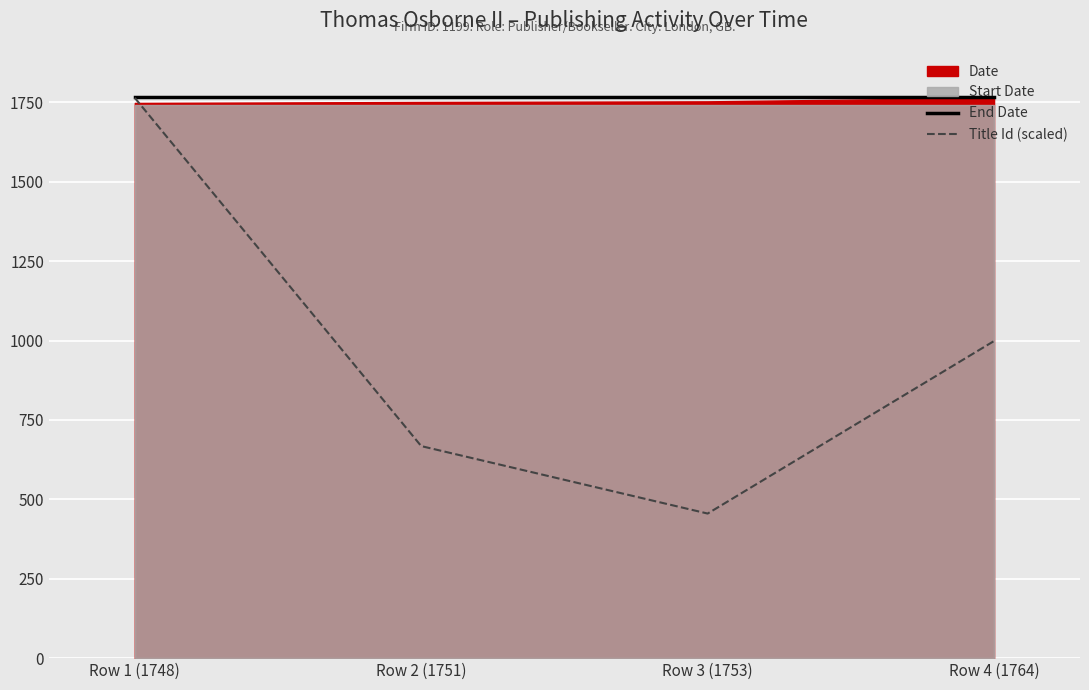

Between Row 1 (1748) and Row 4 (1764), which series saw the biggest shift?

Title Id (scaled)